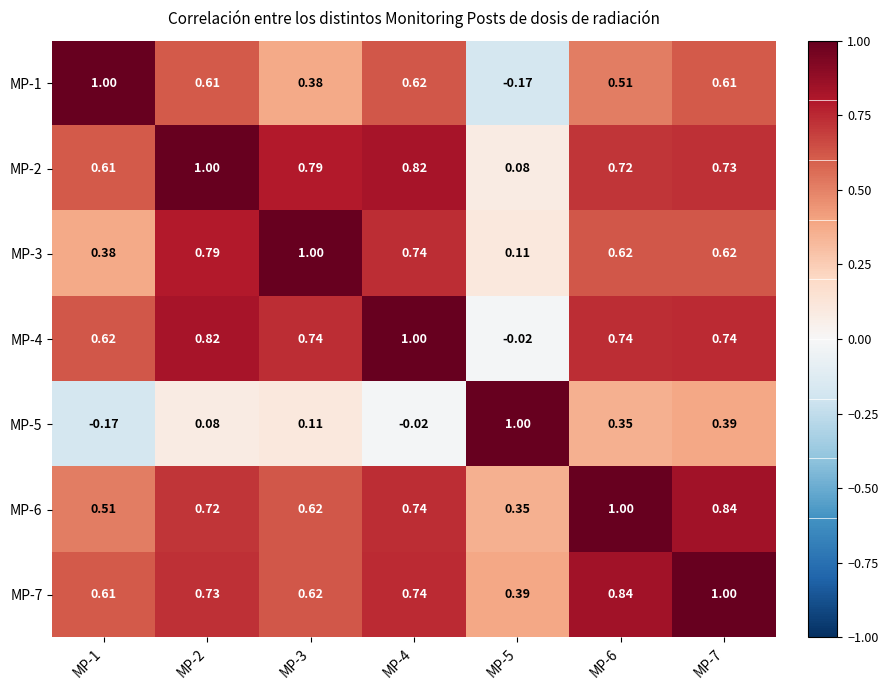

At how many categories does at least one series exceed 0?

7